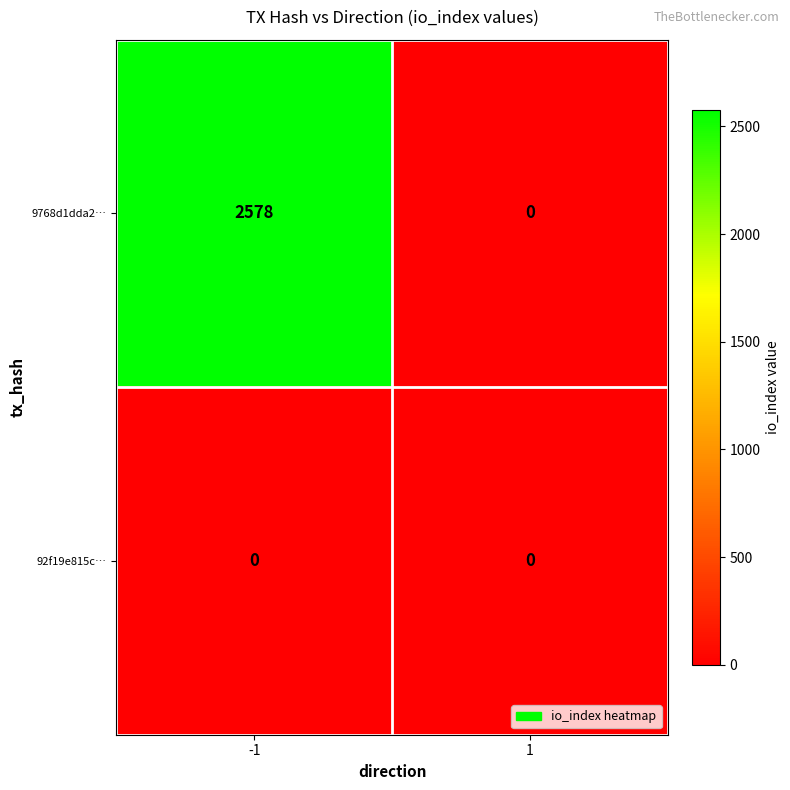

Rank the series at -1 from highest to lowest value.

9768d1dda2…, 92f19e815c…